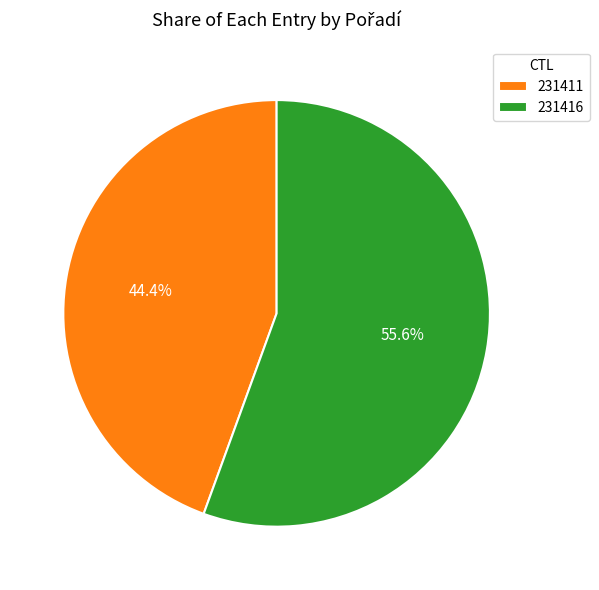

Between 231416 and 231411, which is larger?

231416